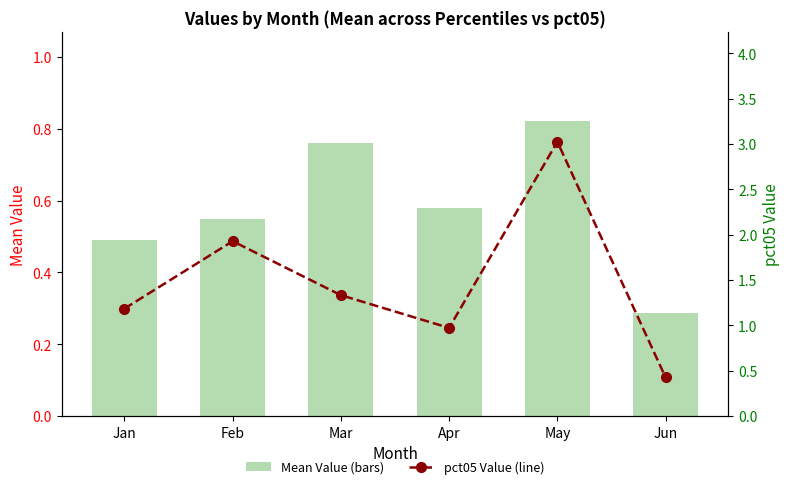

Rank the series by their average value, from lowest to highest.

Mean Value (bars), pct05 Value (line)